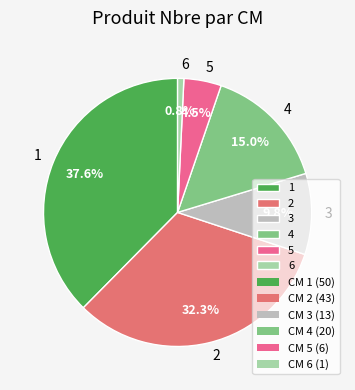

Is 2 the majority of the pie?

No